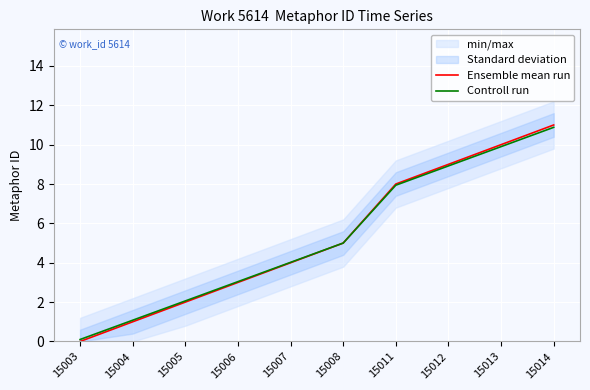

Rank the categories by Ensemble mean run value from lowest to highest.

15003, 15004, 15005, 15006, 15007, 15008, 15011, 15012, 15013, 15014